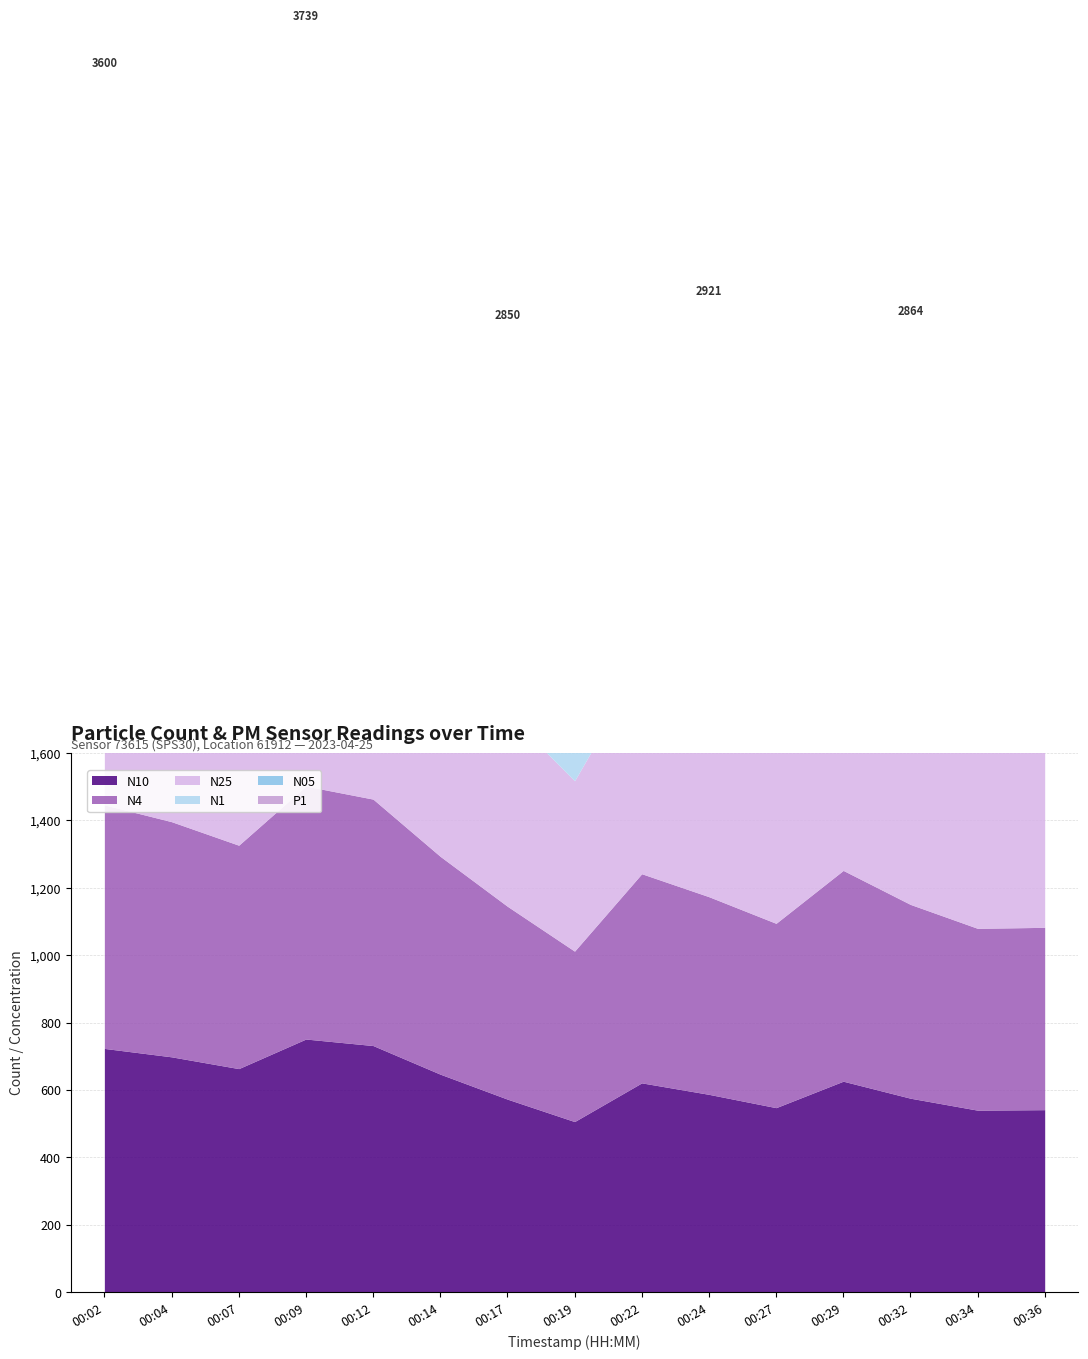

True or false: N25 and N05 cross at least once.

False